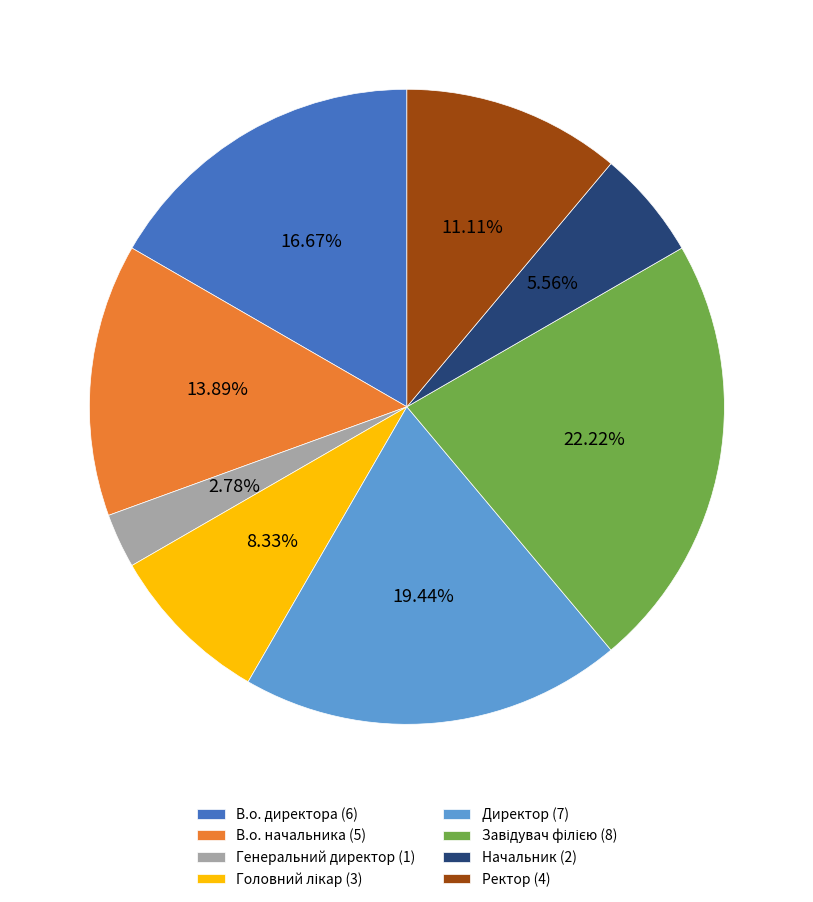

Is there a majority slice in this chart?

No